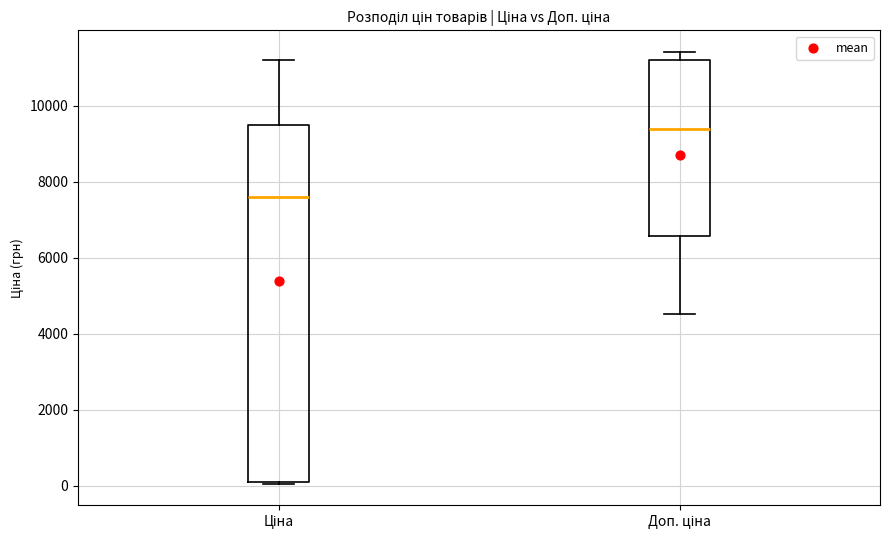

Which box has the lowest median line?

Ціна